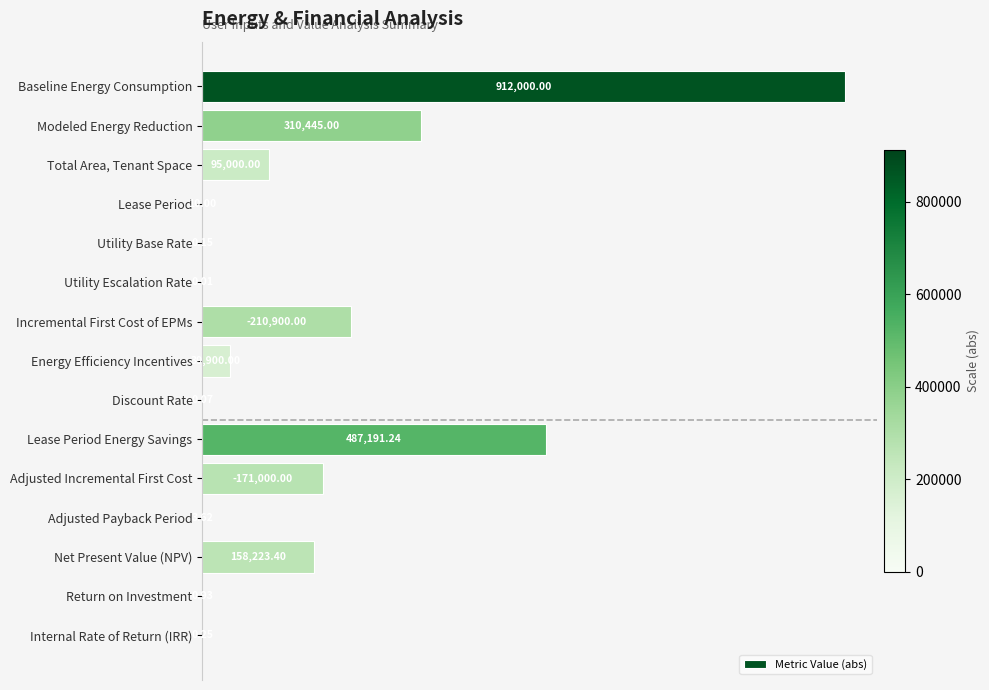

What is the sum of all values?

2384674.7